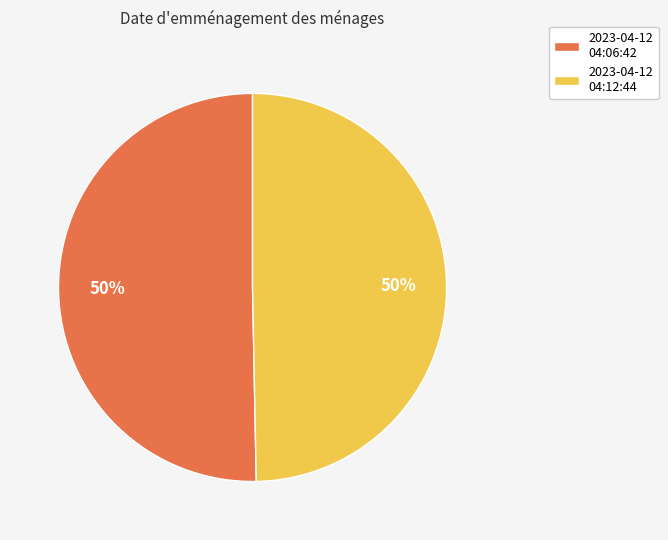

To the nearest percent, what is the average slice percentage?

50%